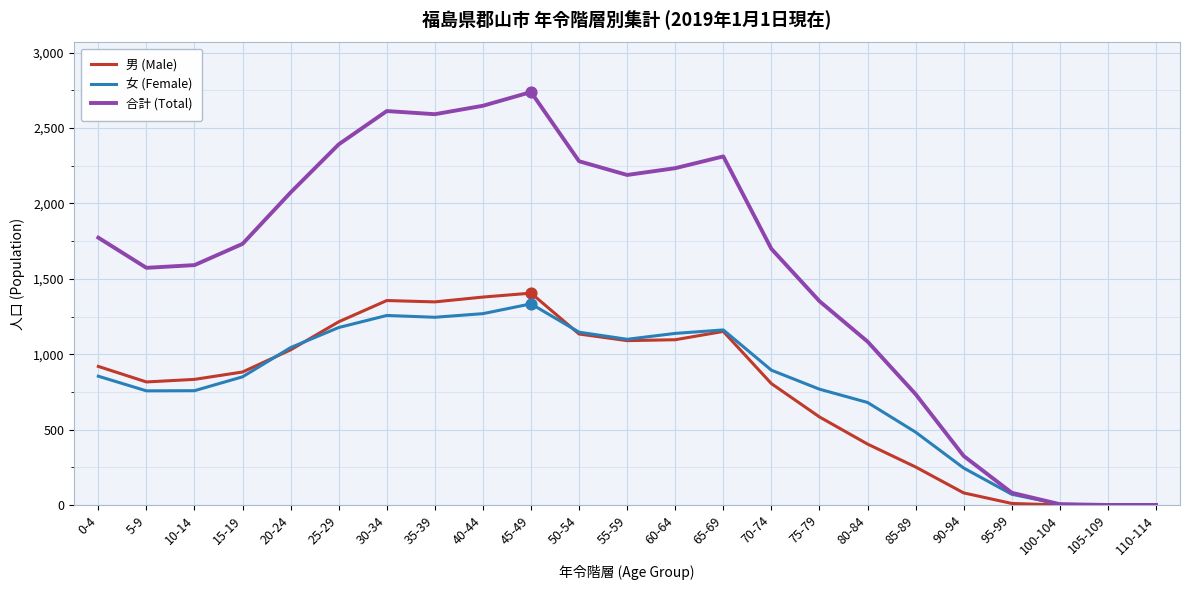

Is the value of 合計 (Total) at 25-29 greater than the value of 男 (Male) at 85-89?

Yes